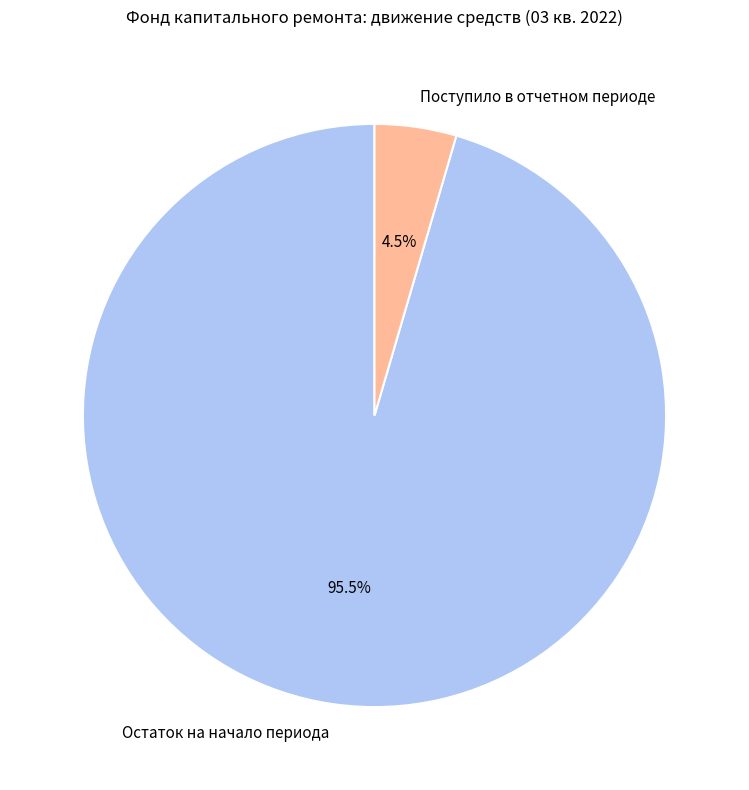

What is the smallest slice in the pie chart?

Поступило в отчетном периоде